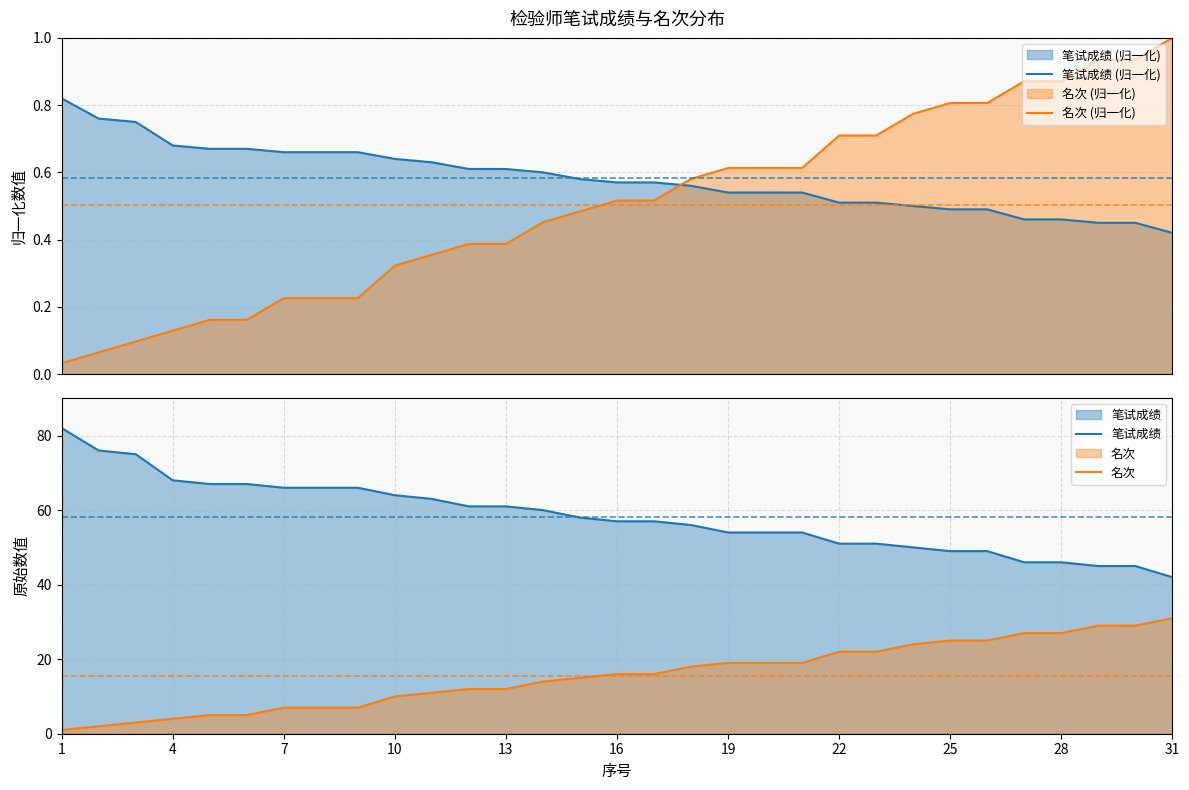

Reading left to right, list all the values displayed in this chart.

笔试成绩 (归一化): 0.8	0.8	0.8	0.7	0.7	0.7	0.7	0.7	0.7	0.6	0.6	0.6	0.6	0.6	0.6	0.6	0.6	0.6	0.5	0.5	0.5	0.5	0.5	0.5	0.5	0.5	0.5	0.5	0.5	0.5	0.4
名次 (归一化): 0.0	0.1	0.1	0.1	0.2	0.2	0.2	0.2	0.2	0.3	0.4	0.4	0.4	0.5	0.5	0.5	0.5	0.6	0.6	0.6	0.6	0.7	0.7	0.8	0.8	0.8	0.9	0.9	0.9	0.9	1.0
笔试成绩: 82.0	76.0	75.0	68.0	67.0	67.0	66.0	66.0	66.0	64.0	63.0	61.0	61.0	60.0	58.0	57.0	57.0	56.0	54.0	54.0	54.0	51.0	51.0	50.0	49.0	49.0	46.0	46.0	45.0	45.0	42.0
名次: 1.0	2.0	3.0	4.0	5.0	5.0	7.0	7.0	7.0	10.0	11.0	12.0	12.0	14.0	15.0	16.0	16.0	18.0	19.0	19.0	19.0	22.0	22.0	24.0	25.0	25.0	27.0	27.0	29.0	29.0	31.0